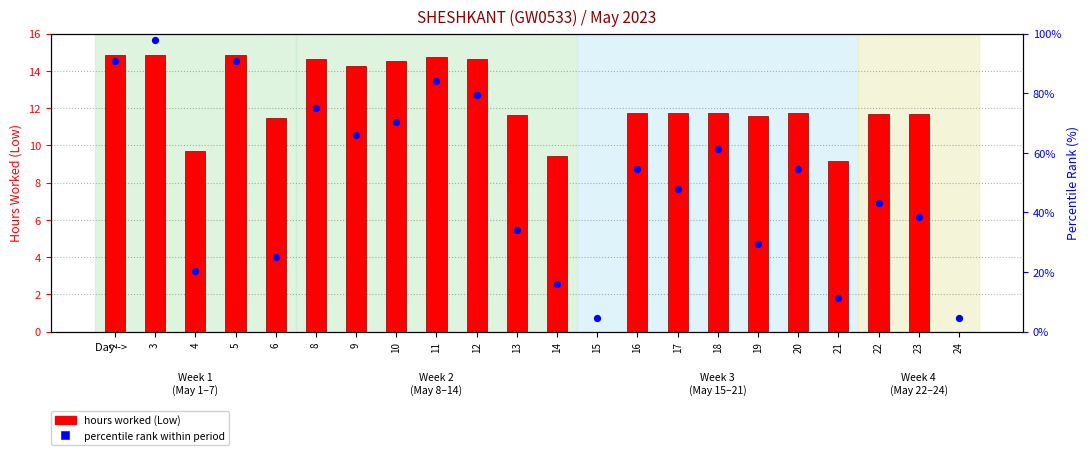

Which series contains the lowest Y value?

hours worked (Low)